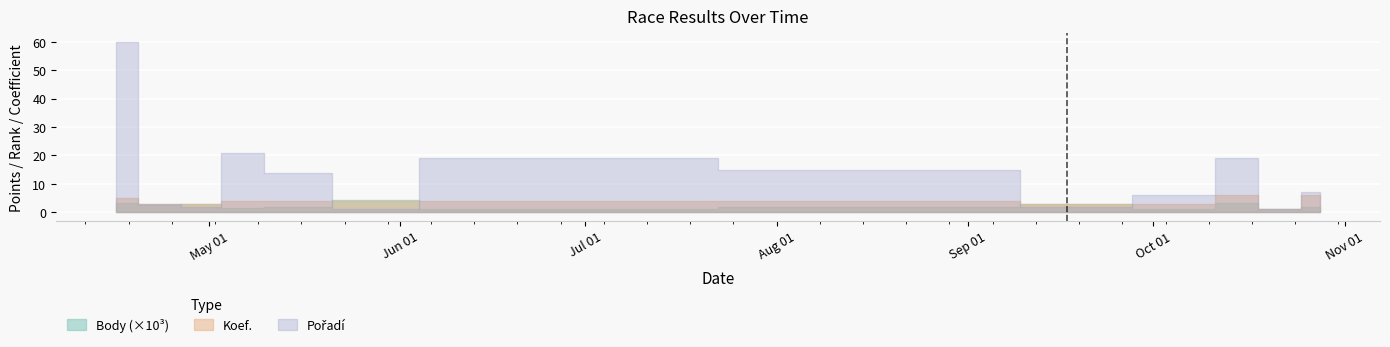

Is it true that Koef. equals 4.0 at 2011-05-28?

True